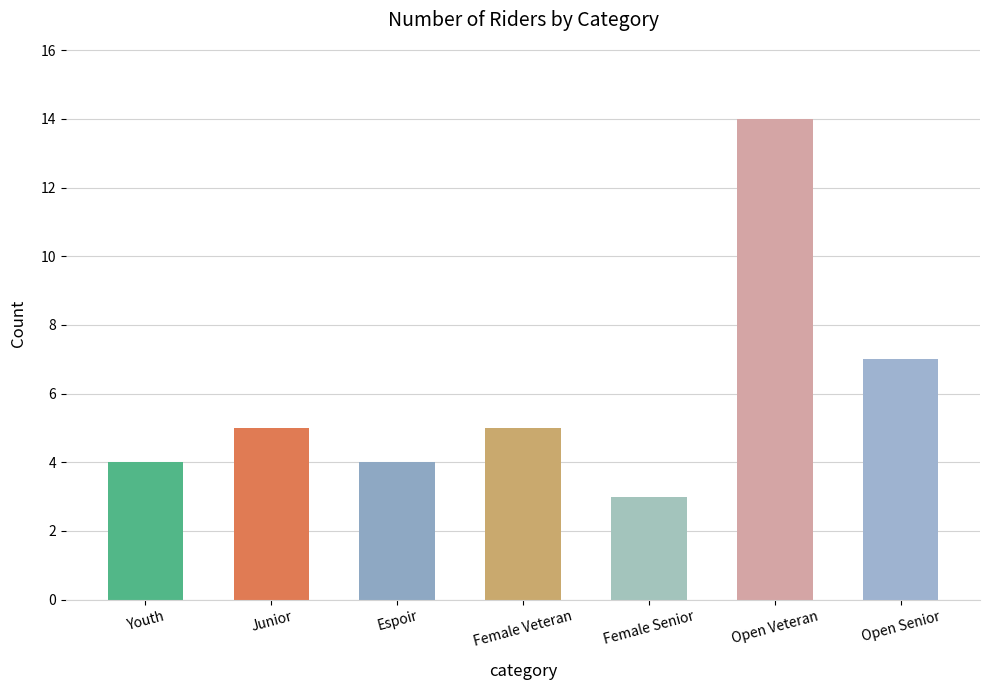

What is the change in value from Youth to Female Veteran?

+1